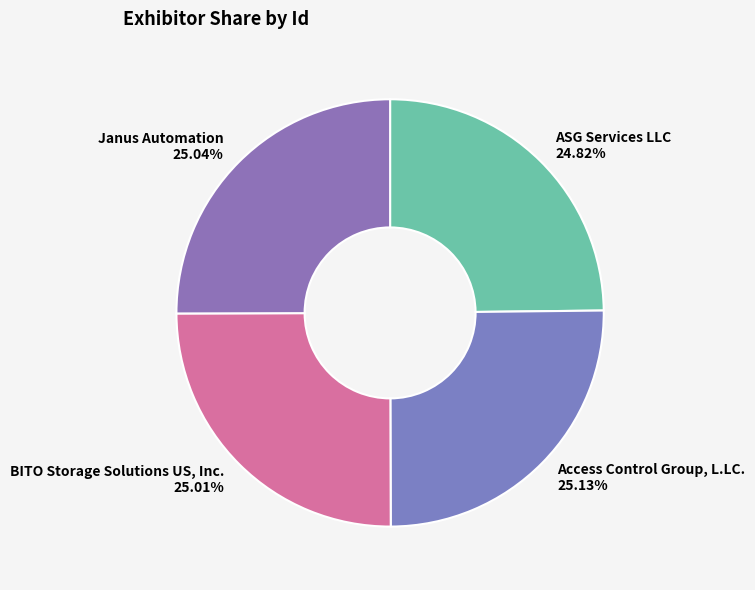

To the nearest percent, what percentage of the pie is Janus Automation?

25%